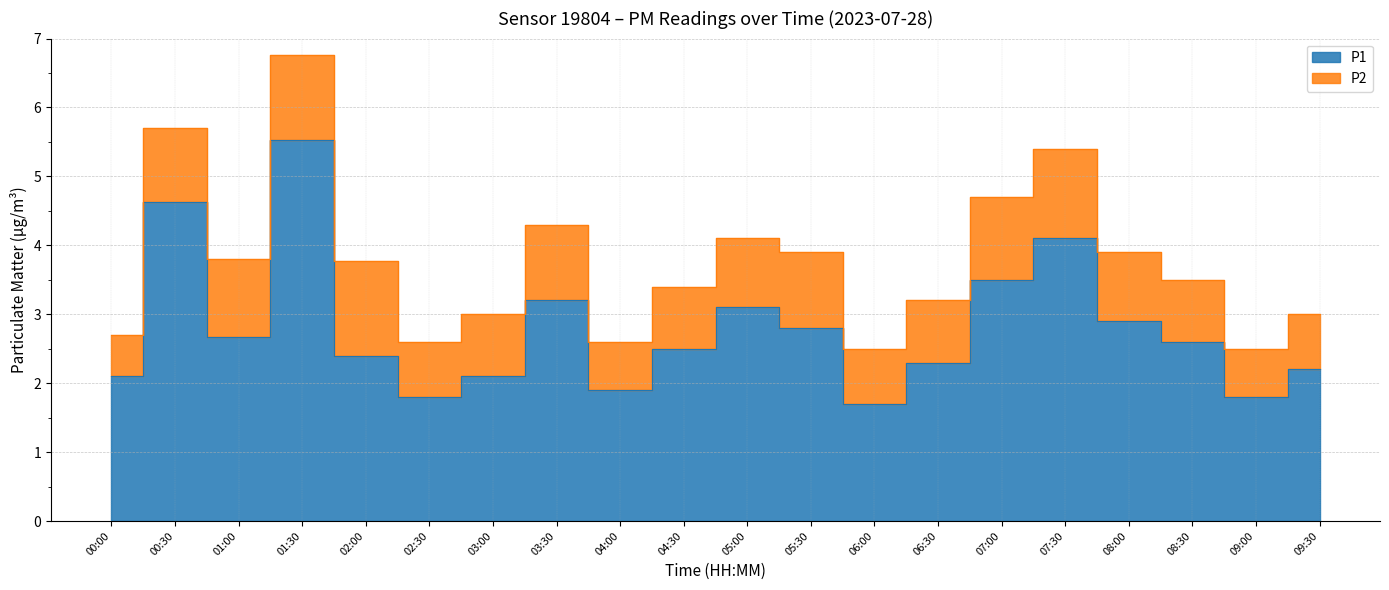

Reading left to right, list all the values displayed in this chart.

00:00=2.1	00:30=4.6	01:00=2.7	01:30=5.5	02:00=2.4	02:30=1.8	03:00=2.1	03:30=3.2	04:00=1.9	04:30=2.5	05:00=3.1	05:30=2.8	06:00=1.7	06:30=2.3	07:00=3.5	07:30=4.1	08:00=2.9	08:30=2.6	09:00=1.8	09:30=2.2